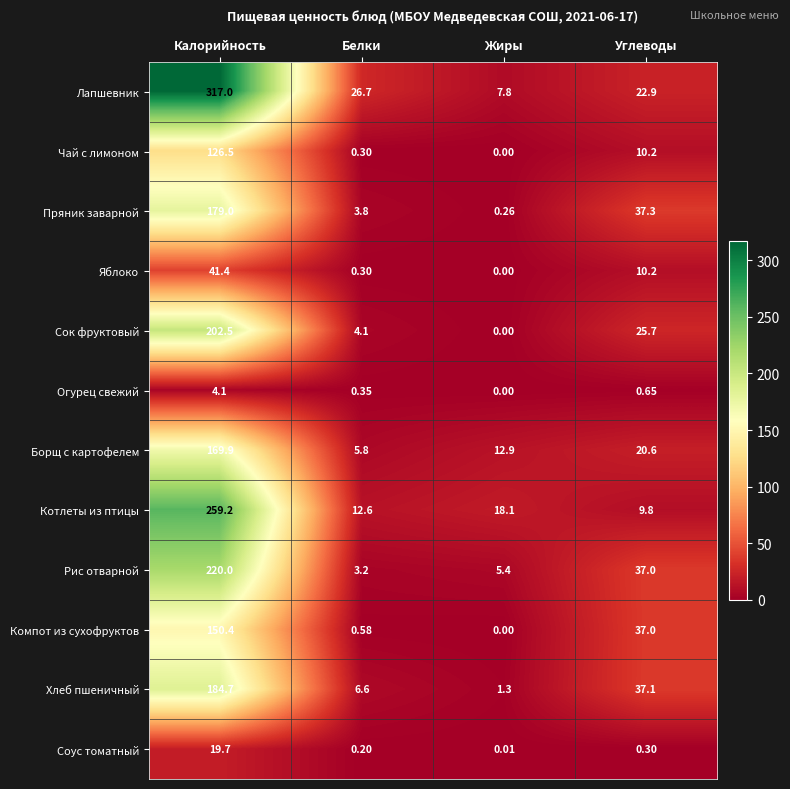

Which series has the largest total across all categories?

Лапшевник